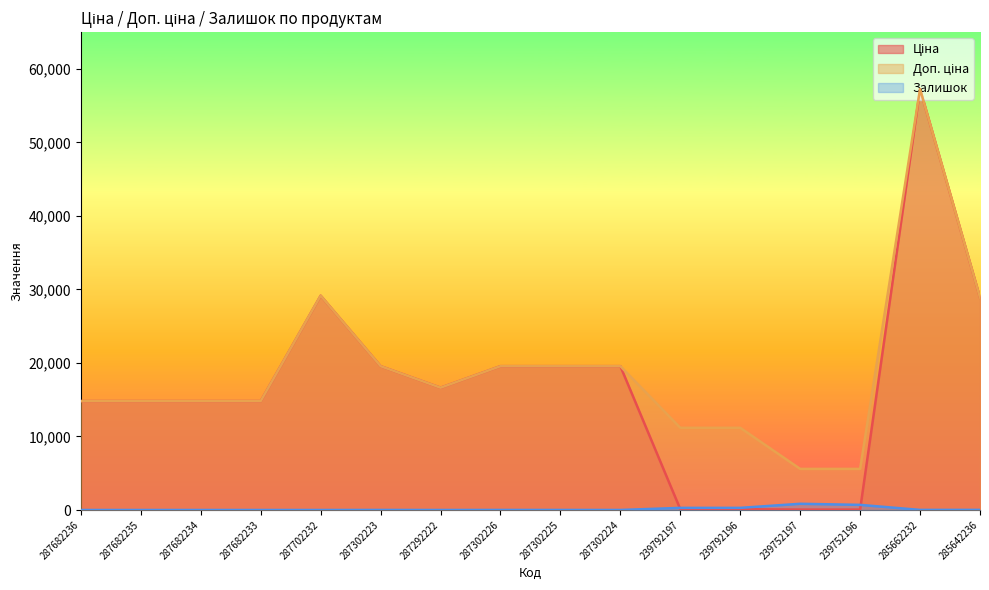

True or false: Залишок and Доп. ціна intersect in this chart.

False